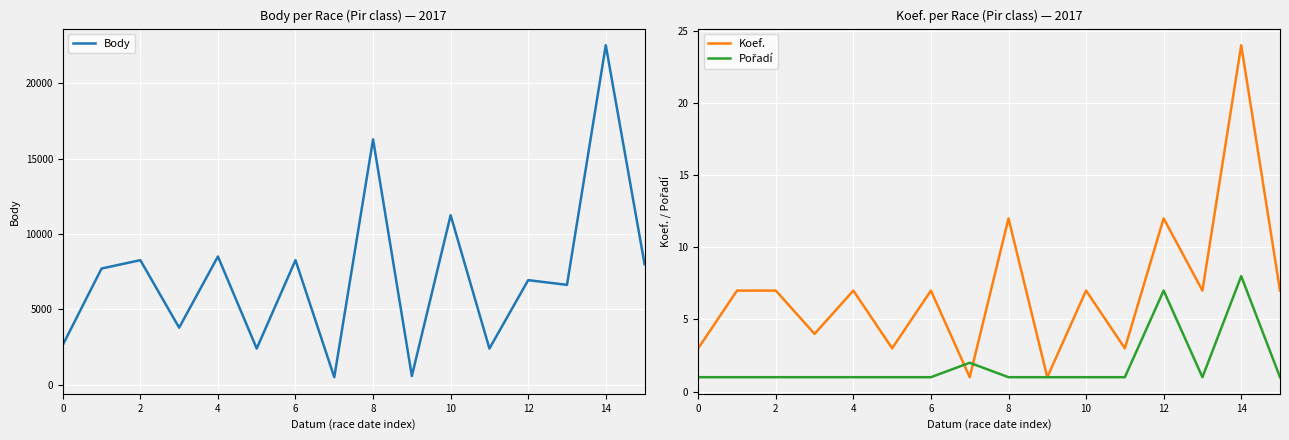

What is the total value across all series at 9?

580